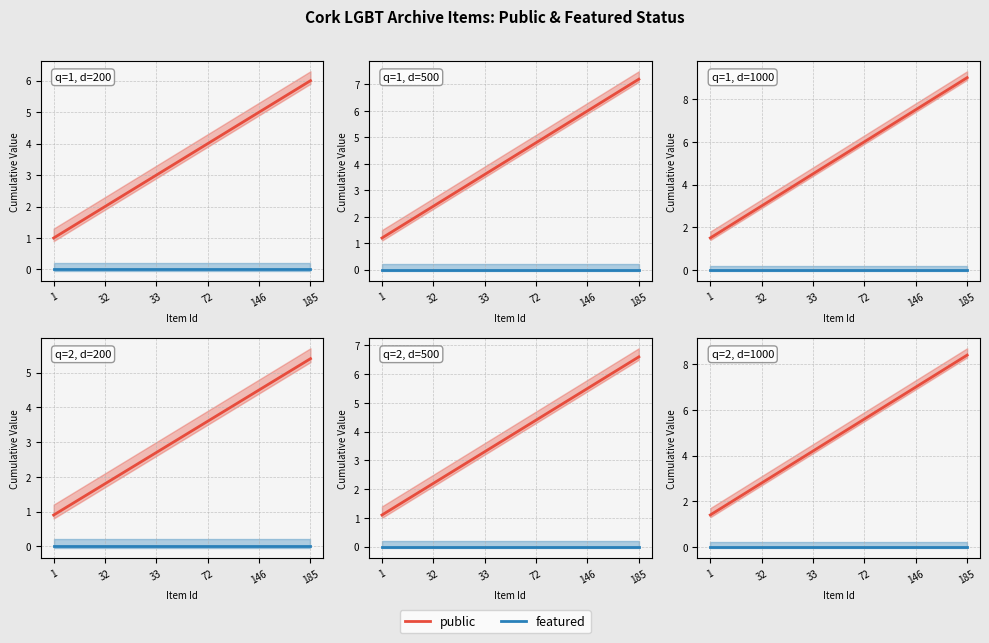

Is this an area chart (filled region under the line)?

No